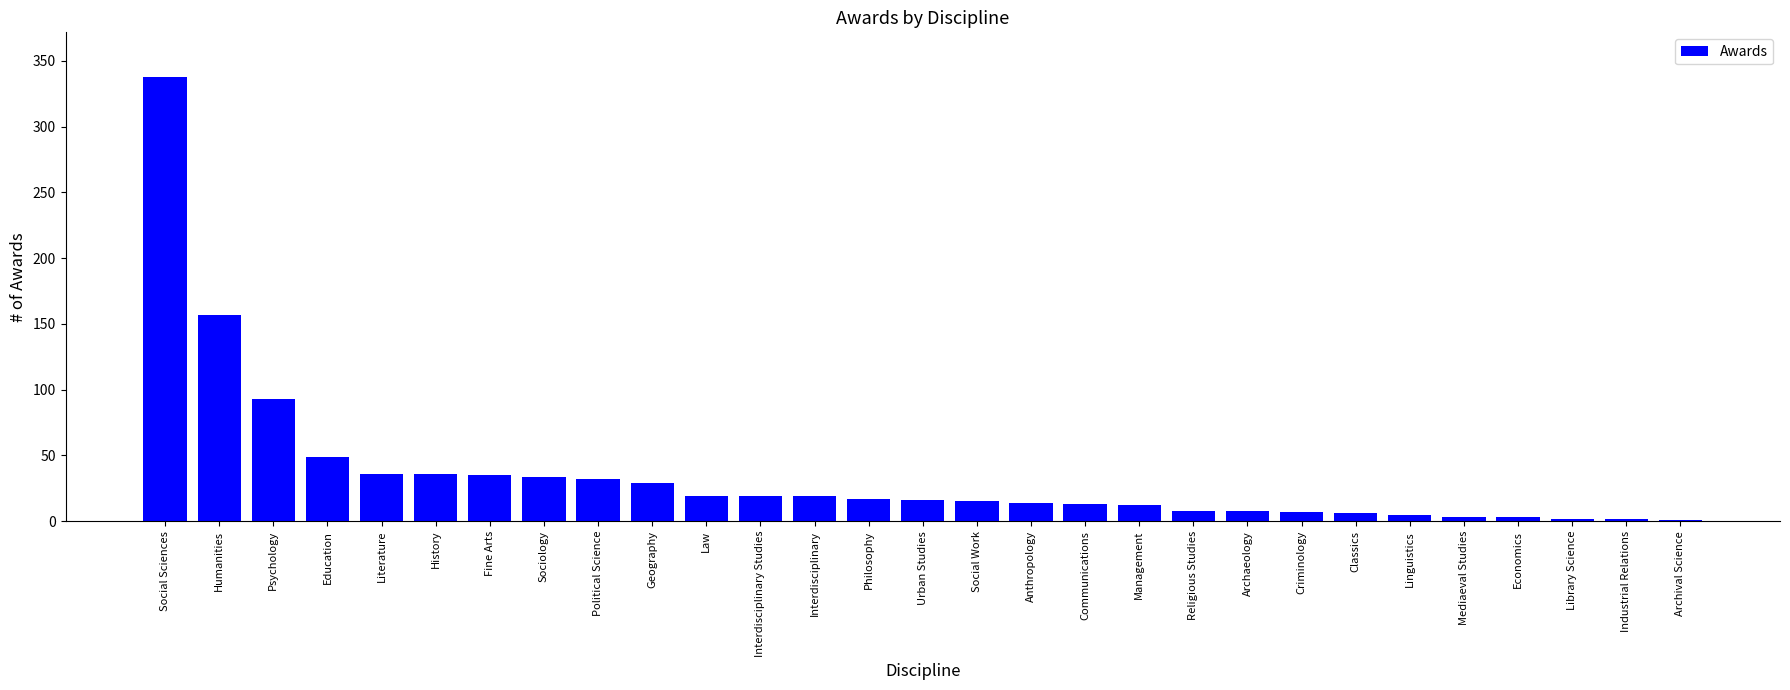

What is the maximum value shown in the chart?

338